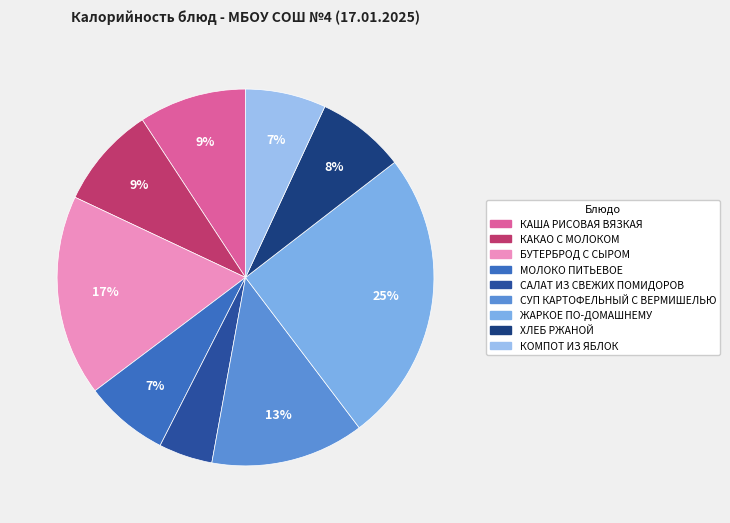

Which category has the smallest portion of the pie?

САЛАТ ИЗ СВЕЖИХ ПОМИДОРОВ